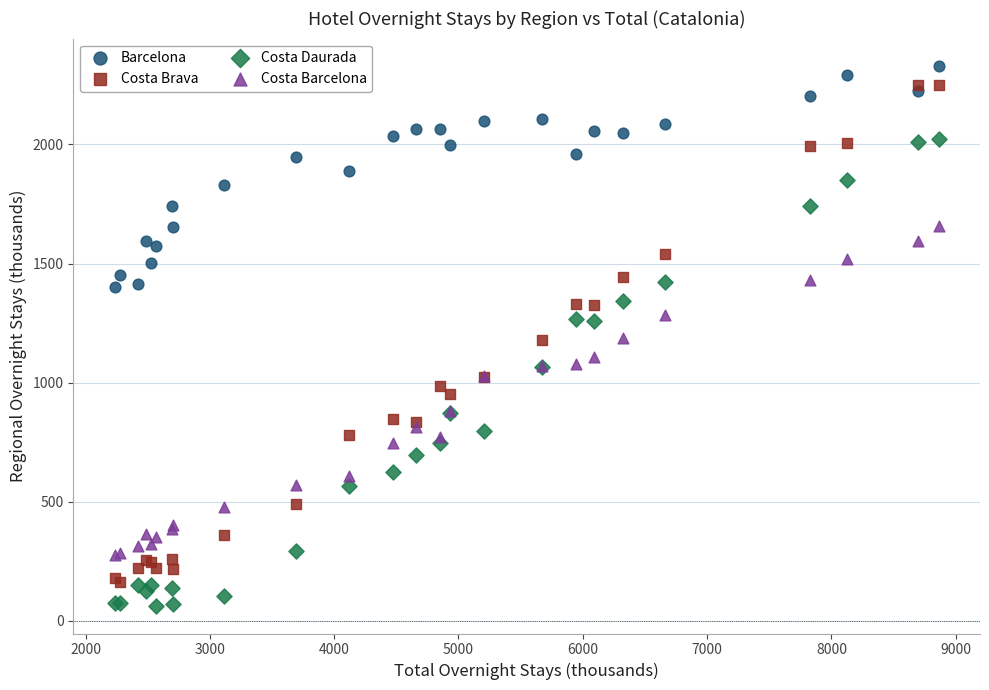

What are all the series names shown in the legend?

Barcelona, Costa Brava, Costa Daurada, Costa Barcelona